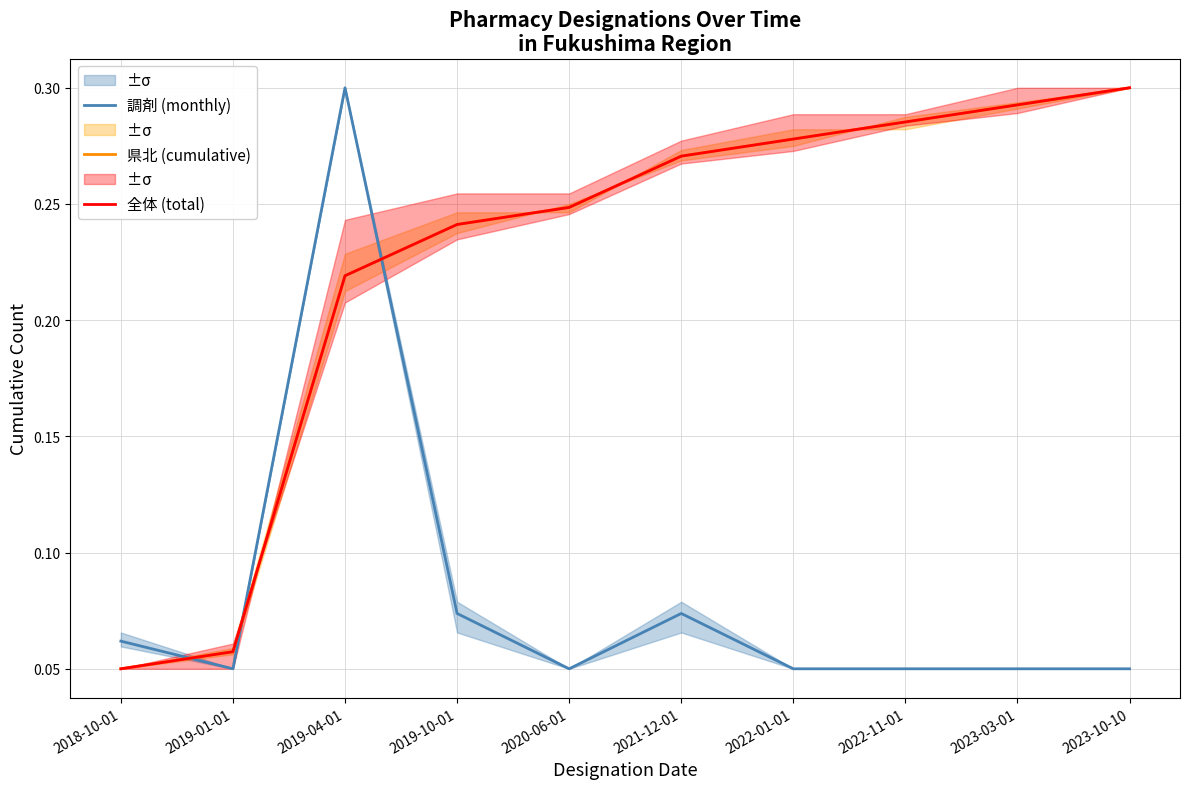

Which series has the largest total across all categories?

県北 (cumulative)